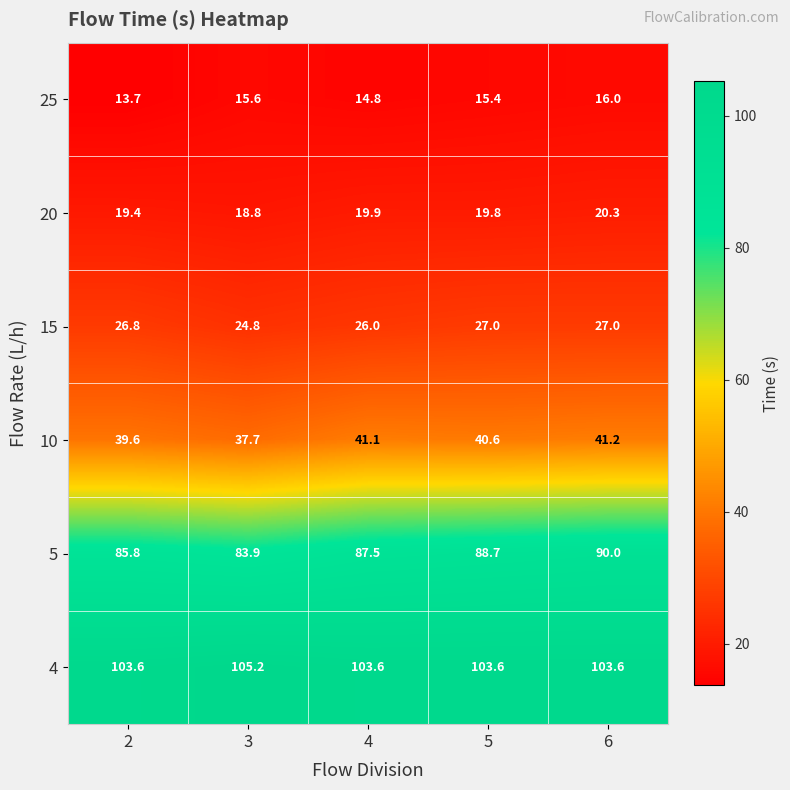

What is the difference between the 20 values at 5 and 3?

1.0